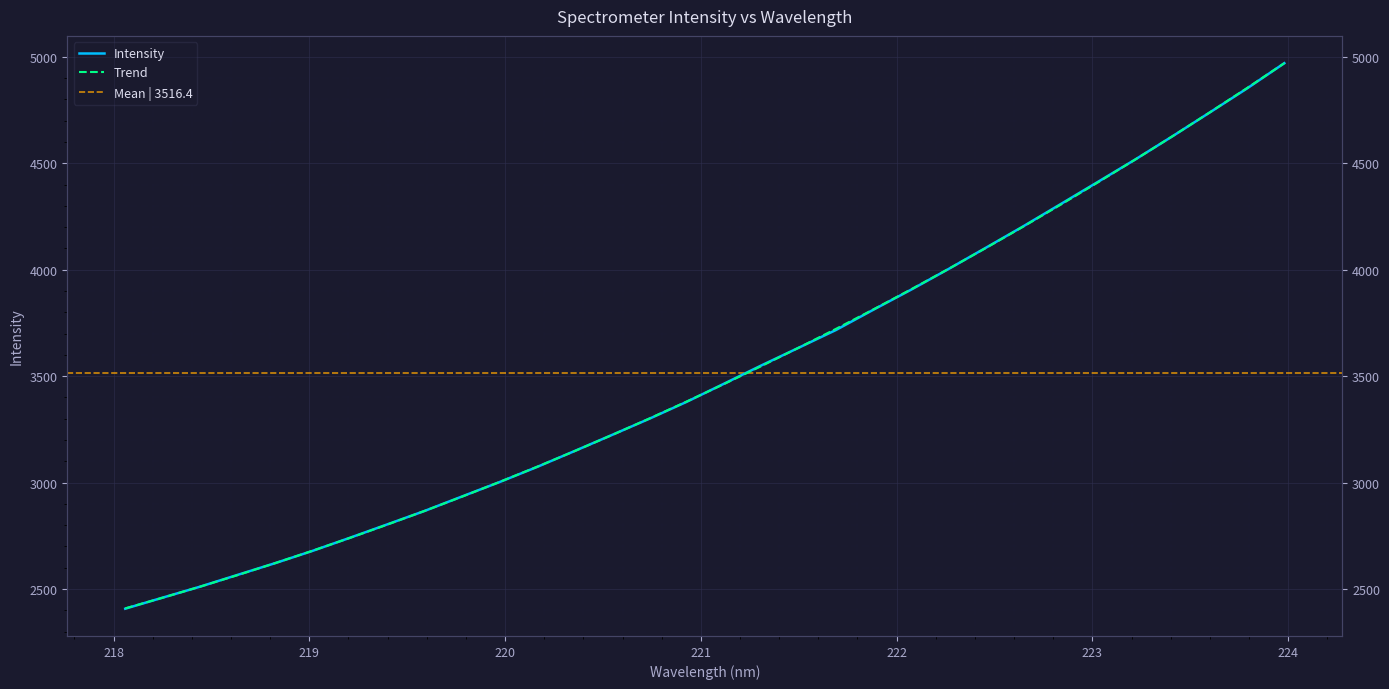

The chart shows a value of 3378.9 at 220.9264. True or false?

True